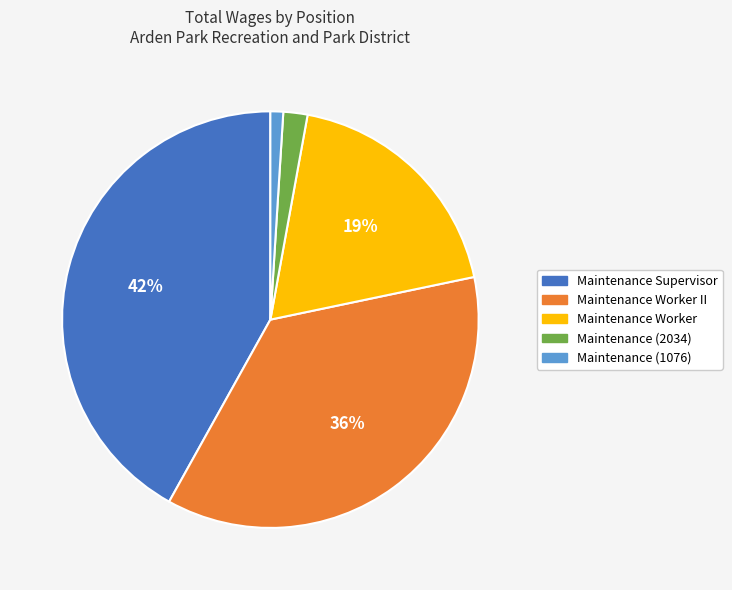

To the nearest percent, what is the average slice percentage?

20%